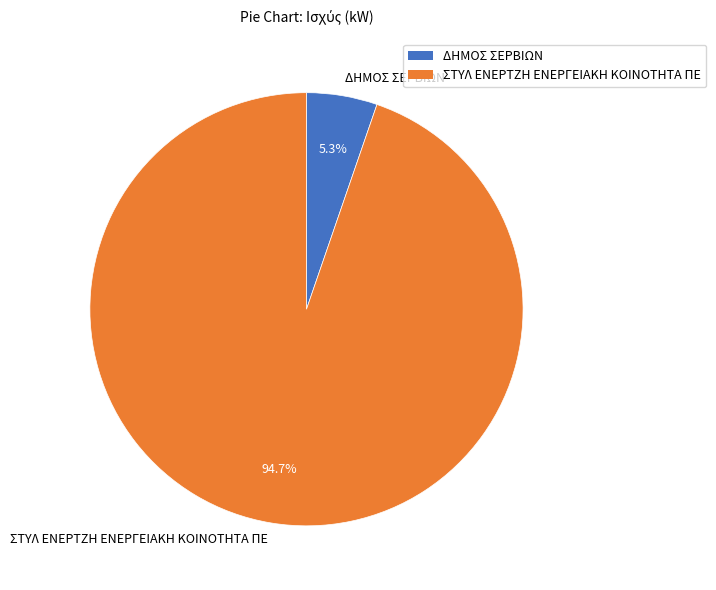

What percentage is NOT represented by ΔΗΜΟΣ ΣΕΡΒΙΩΝ?

94.7%